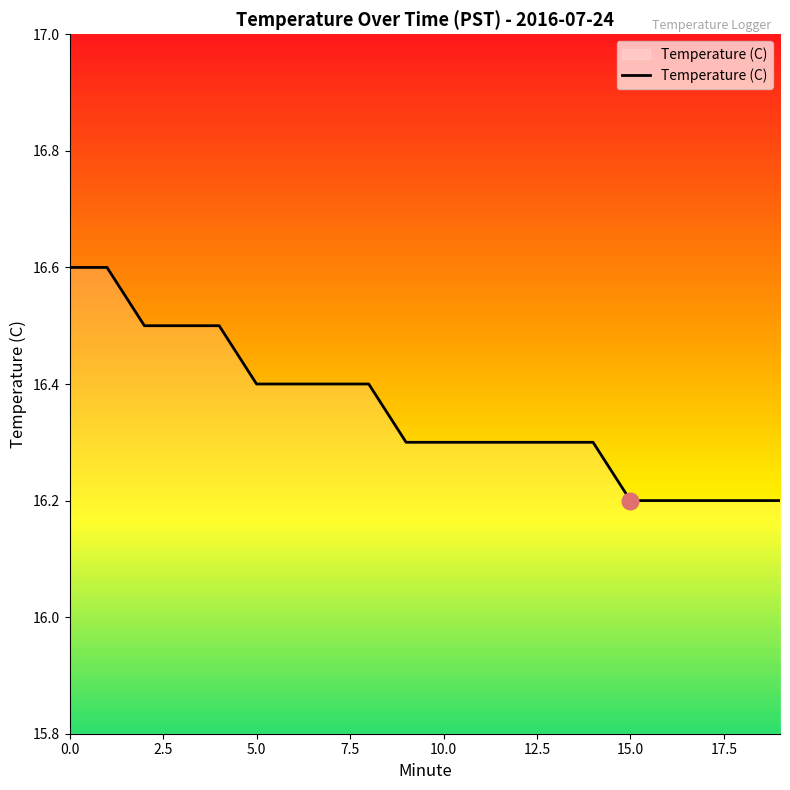

What is the smallest value displayed?

16.2